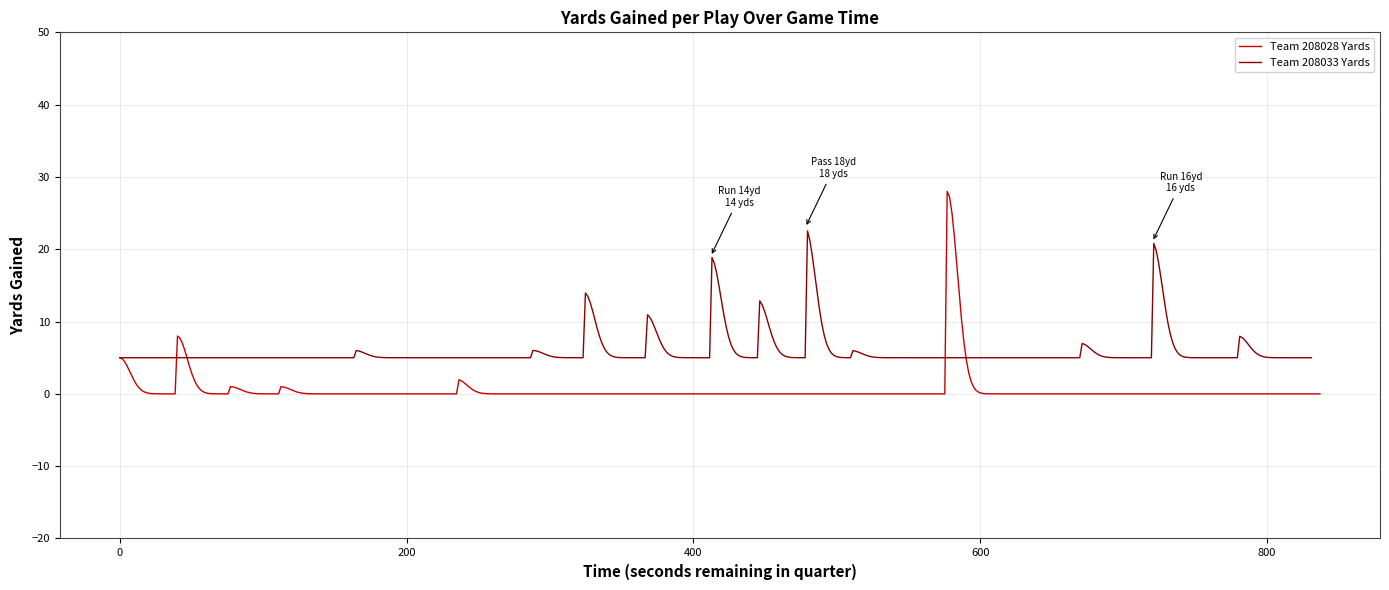

Which series ends up on top after the final intersection of Team 208033 Yards and Team 208028 Yards?

Team 208033 Yards